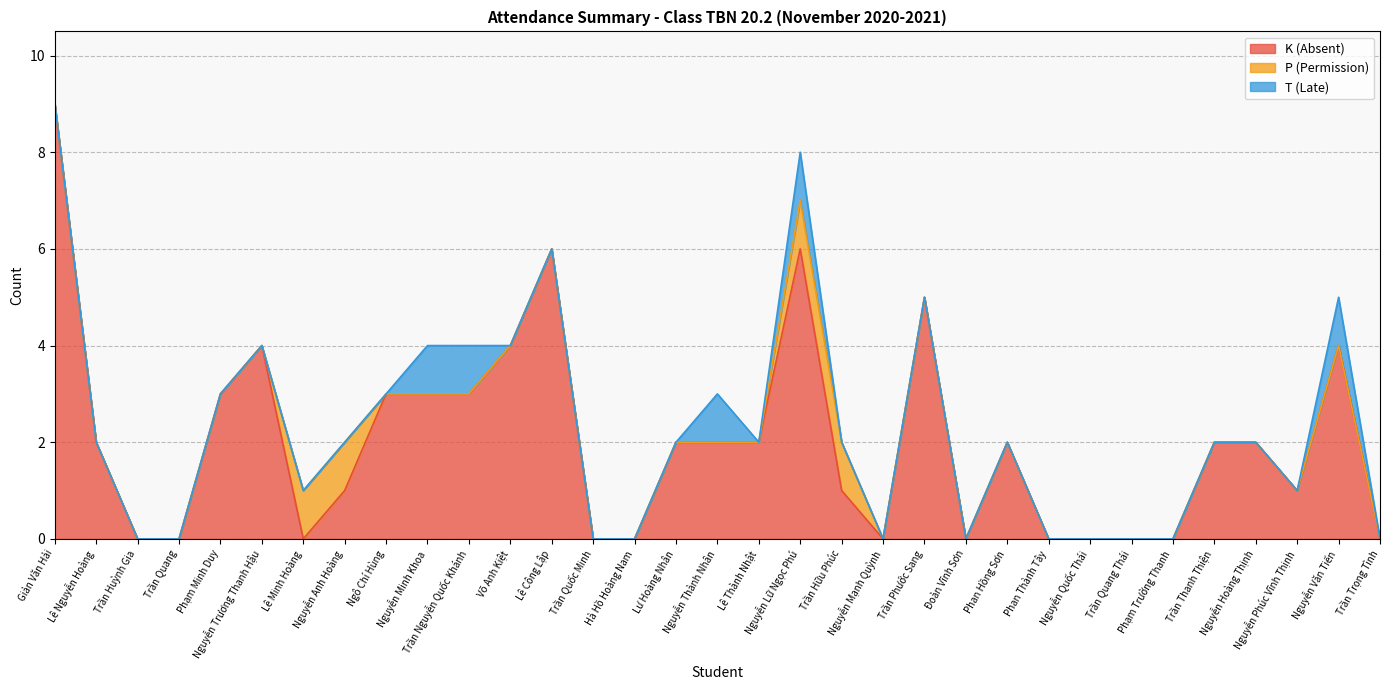

How many P (Permission) values are between 0 and 1?

33